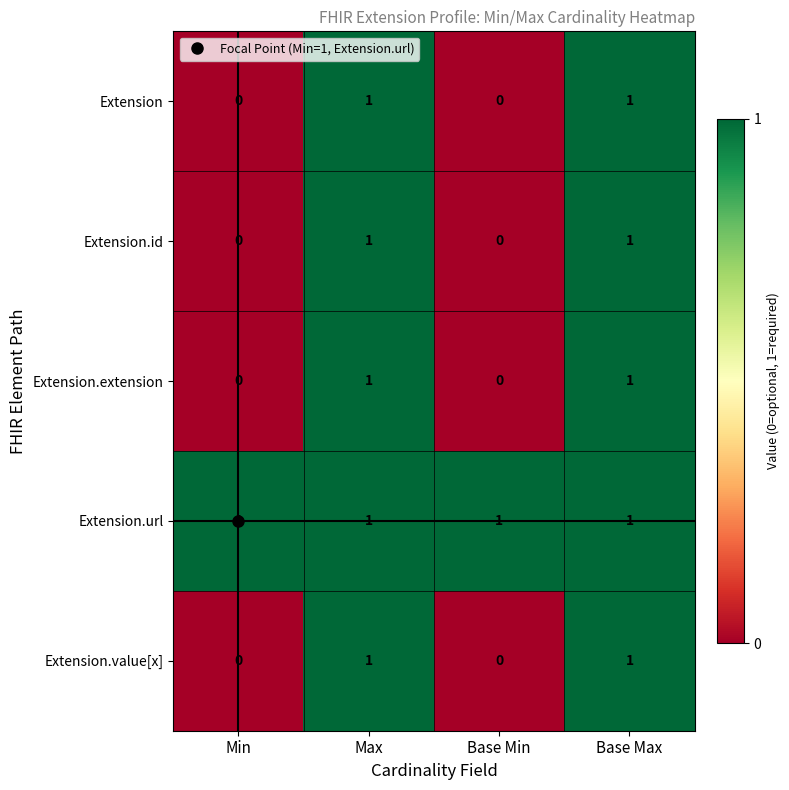

How many data points does each series have?

4